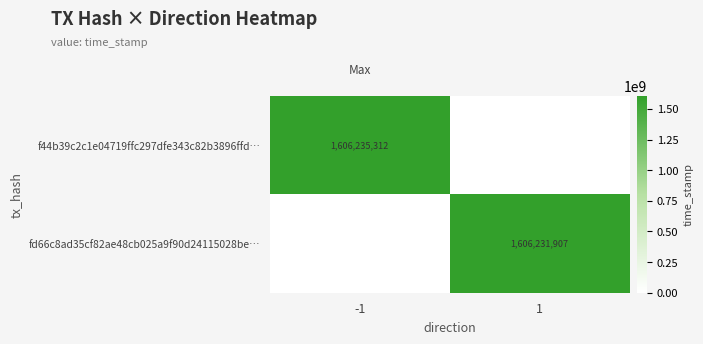

What is the spread (max minus min) of values at -1?

1606235312